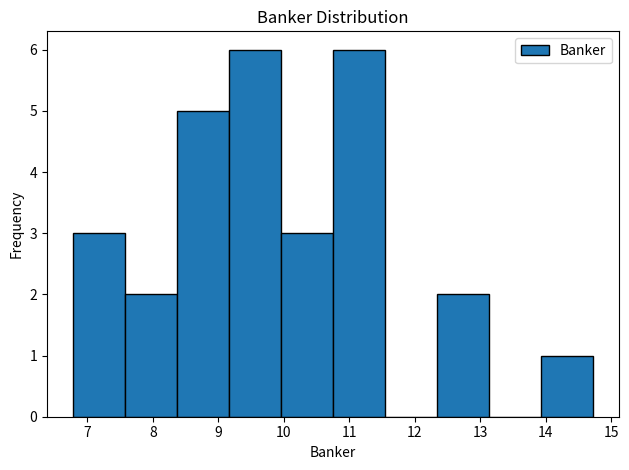

Reading left to right, transcribe this chart: for each bar, give the range it covers on the x-axis and its height. Neither the bar edges nor the heights are printed on the chart, so give them approximately, as read against the axes.

6.8 to 7.6: 3
7.6 to 8.4: 2
8.4 to 9.2: 5
9.2 to 10.0: 6
10.0 to 10.7: 3
10.7 to 11.5: 6
11.5 to 12.3: 0
12.3 to 13.1: 2
13.1 to 13.9: 0
13.9 to 14.7: 1